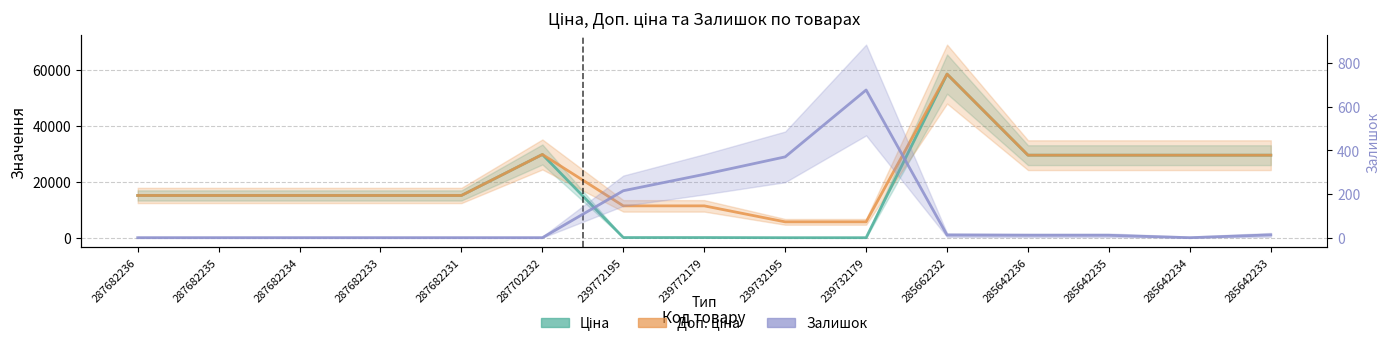

How many categories are shown in the chart?

15